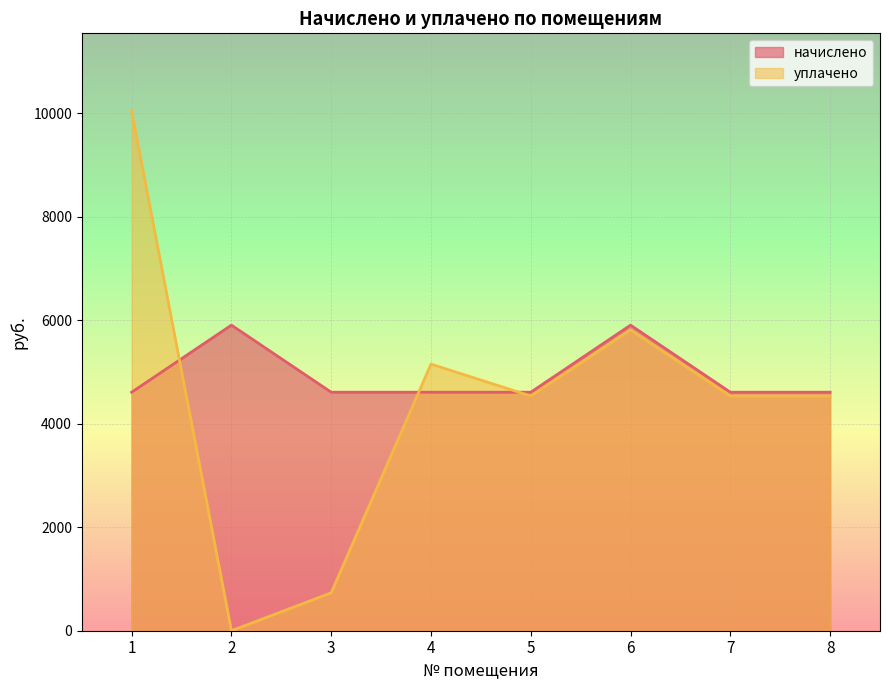

The value of уплачено at 4 is 5150.6. True or false?

True